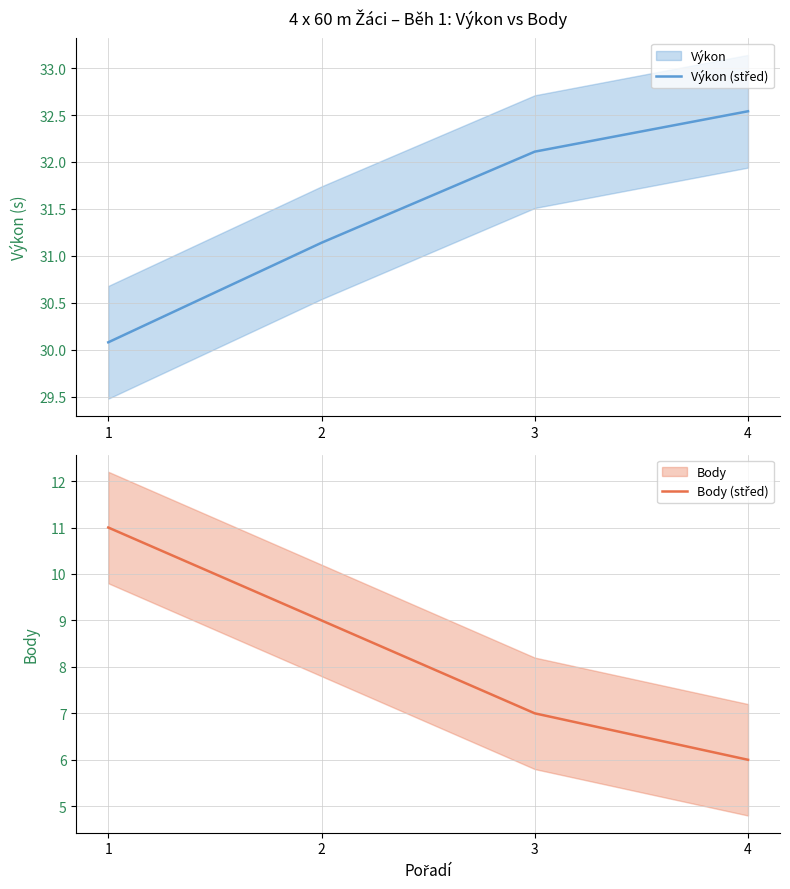

Where is Výkon (střed) nearest to the value 31?

2